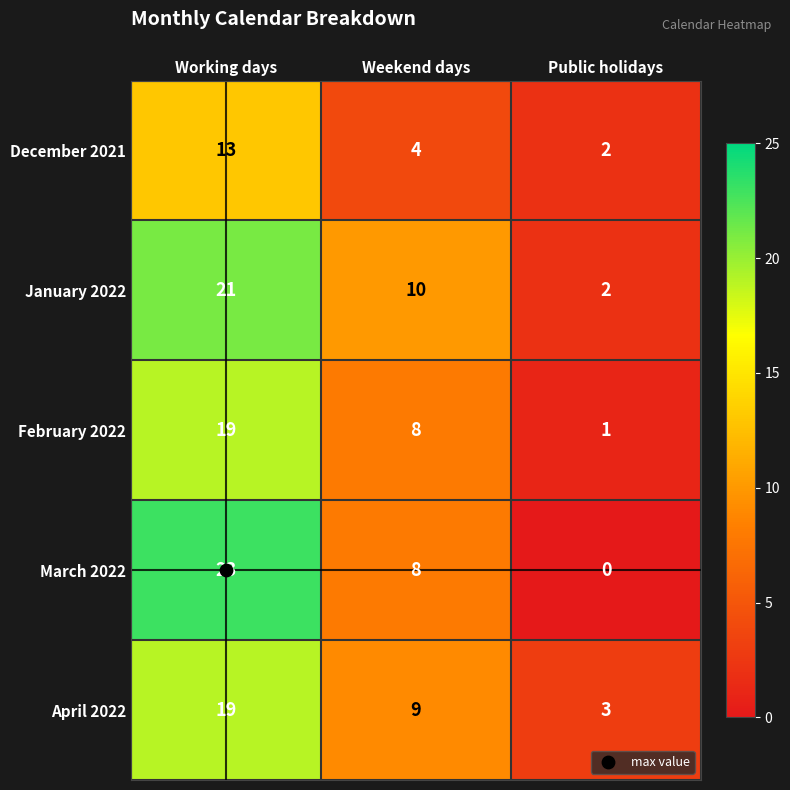

What is the sum of all January 2022 values?

33